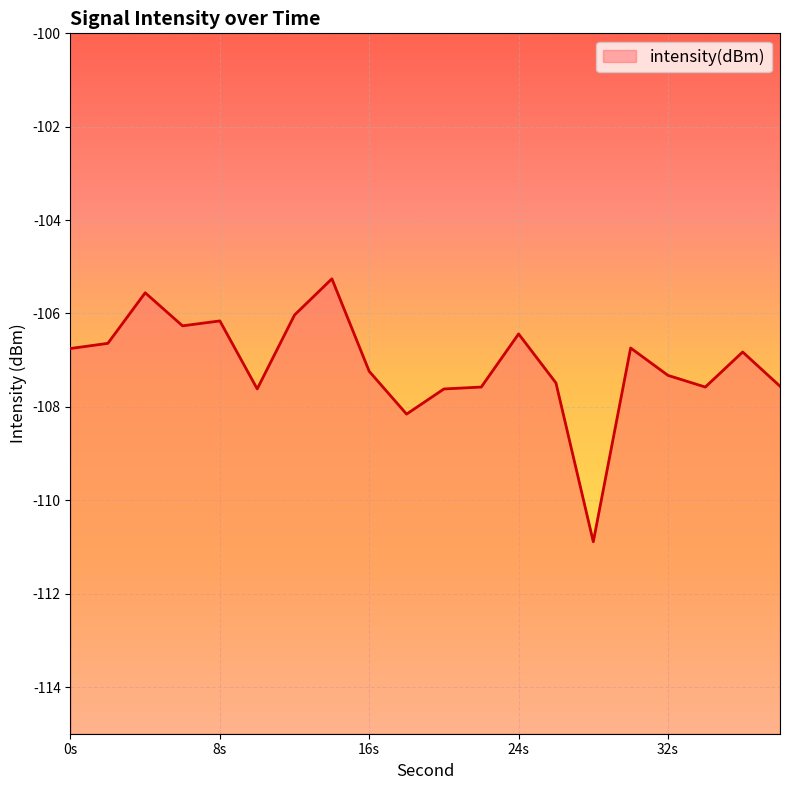

At which category does the data reach its first local peak?

4